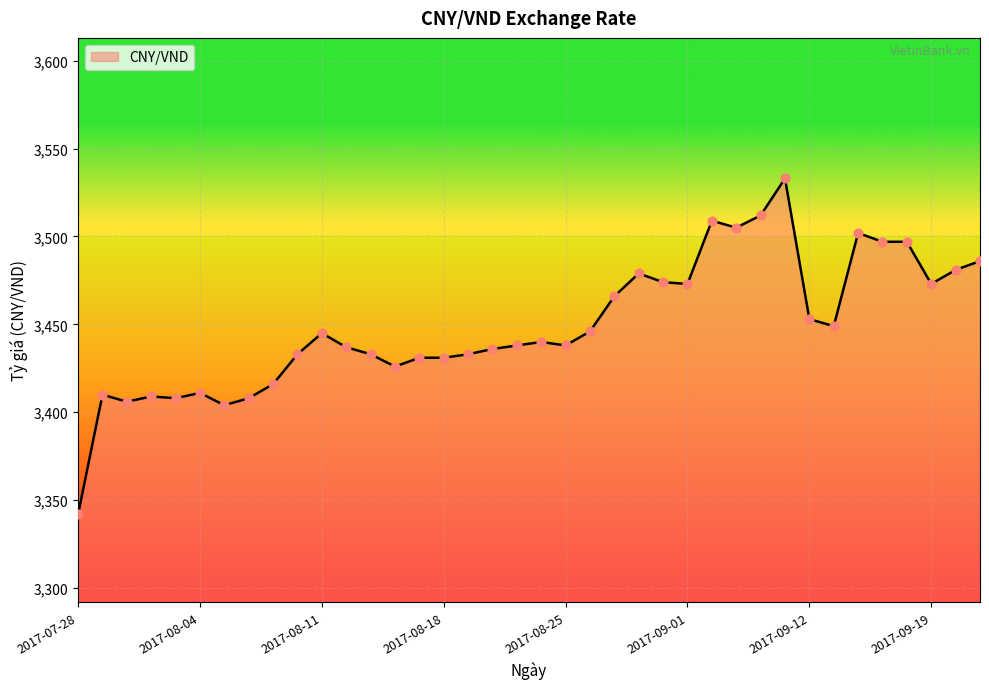

What is the difference between the maximum and minimum values?

191